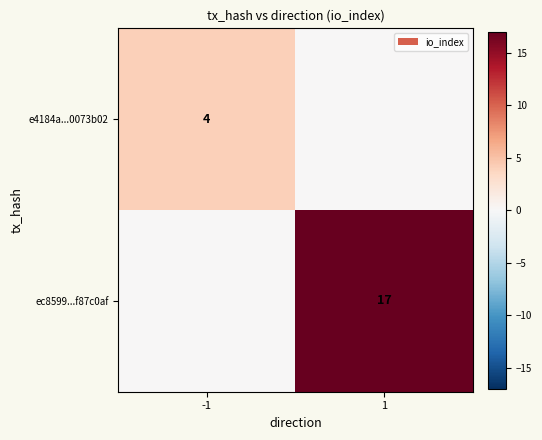

Is it true that ec8599...f87c0af equals 17 at 1?

True